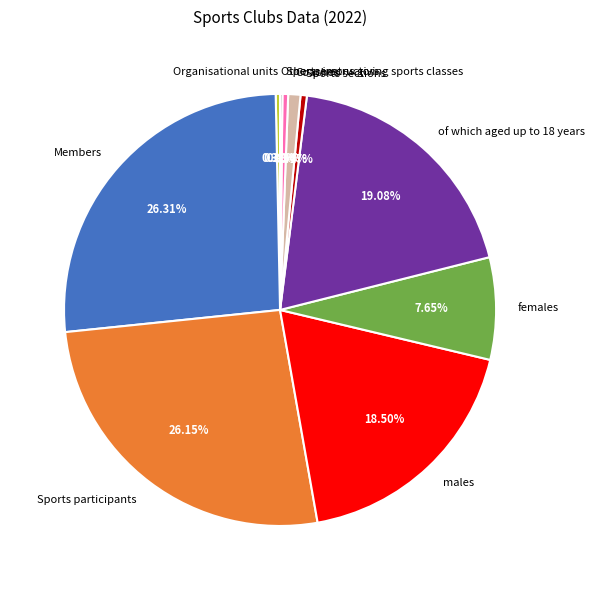

The Sports sections slice represents 0% of the pie. True or false?

True